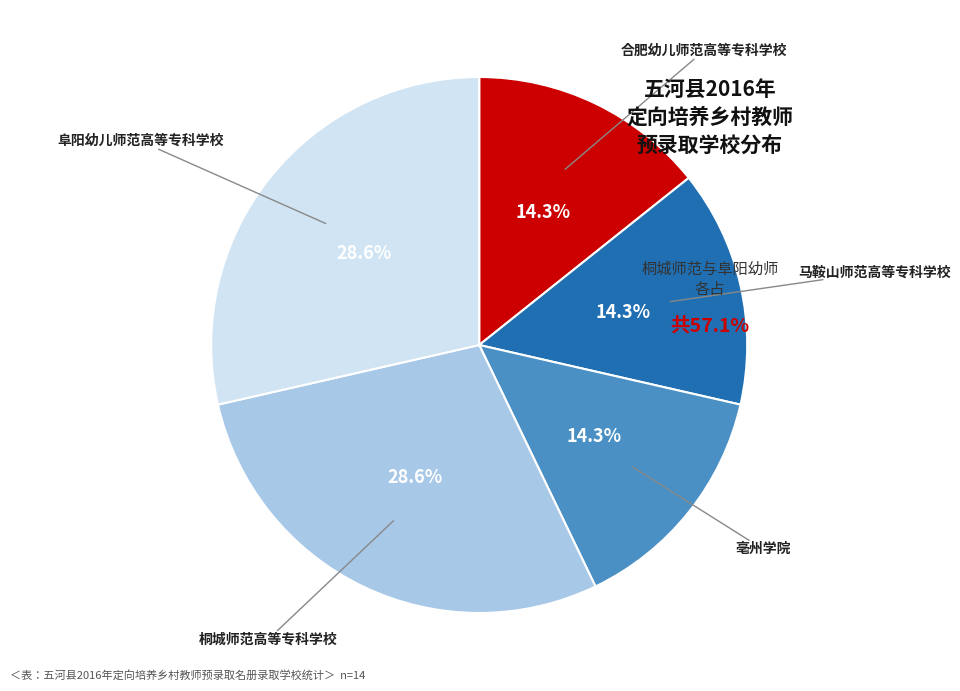

Is there a majority slice in this chart?

No